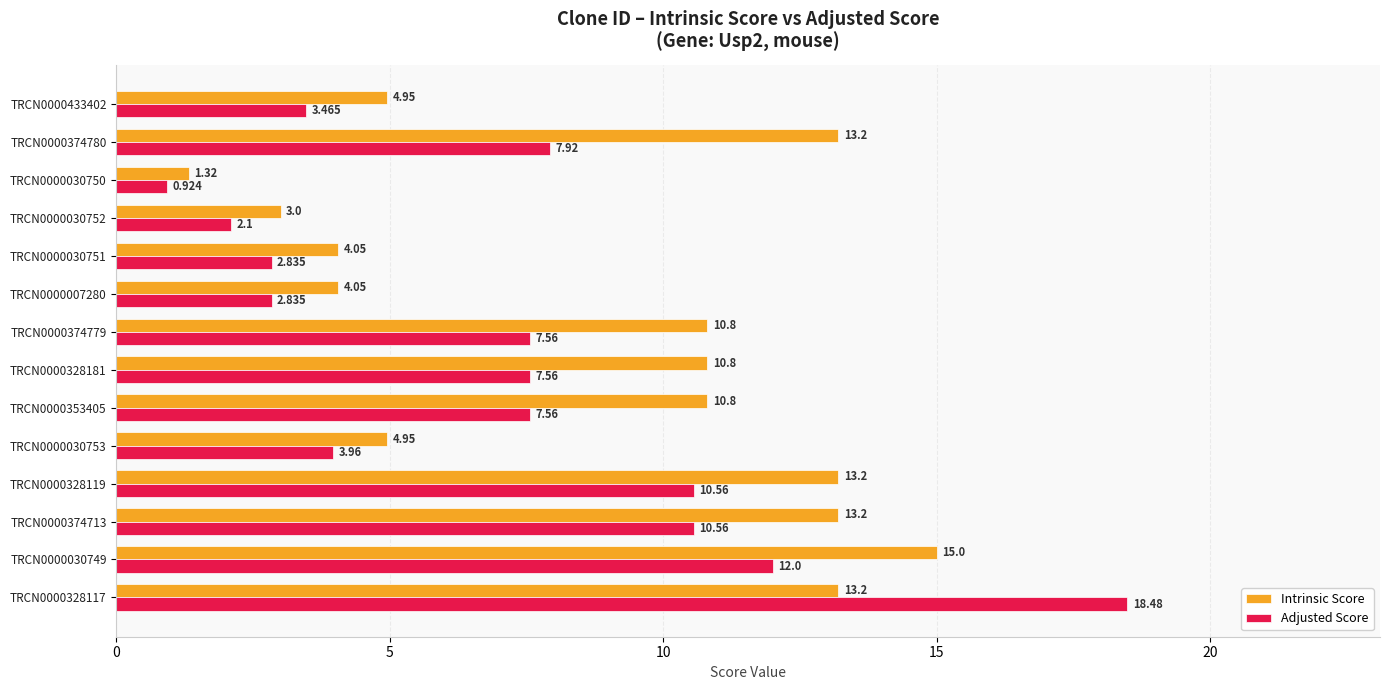

Which series has the largest range (max minus min)?

Adjusted Score